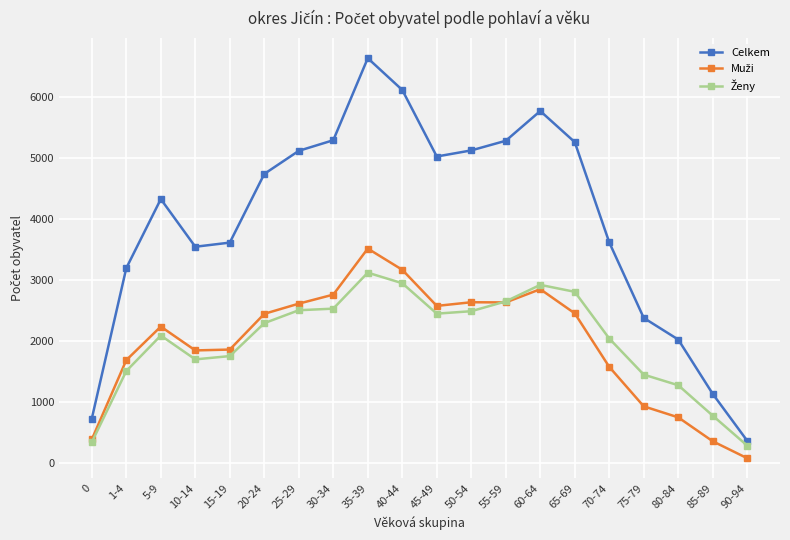

At which category is the sum across all series the highest?

35-39